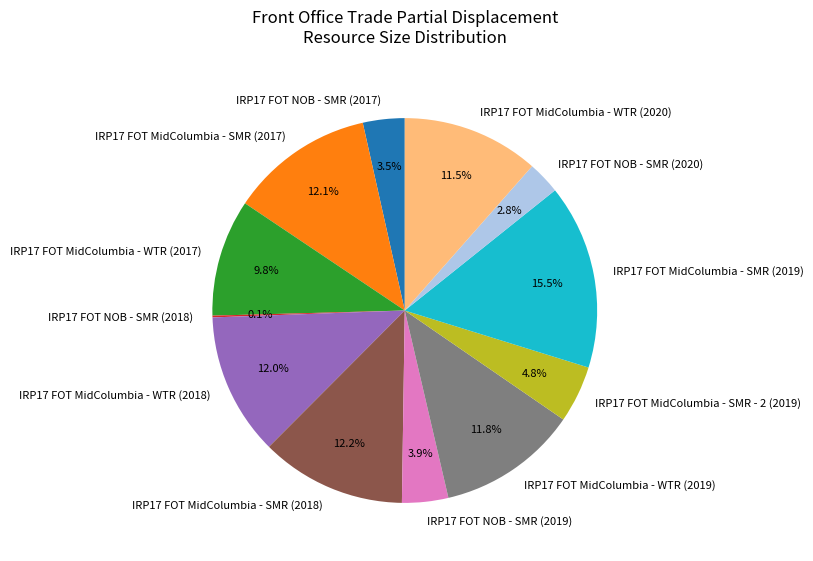

Does IRP17 FOT NOB - SMR (2020) represent more than half of the total?

No